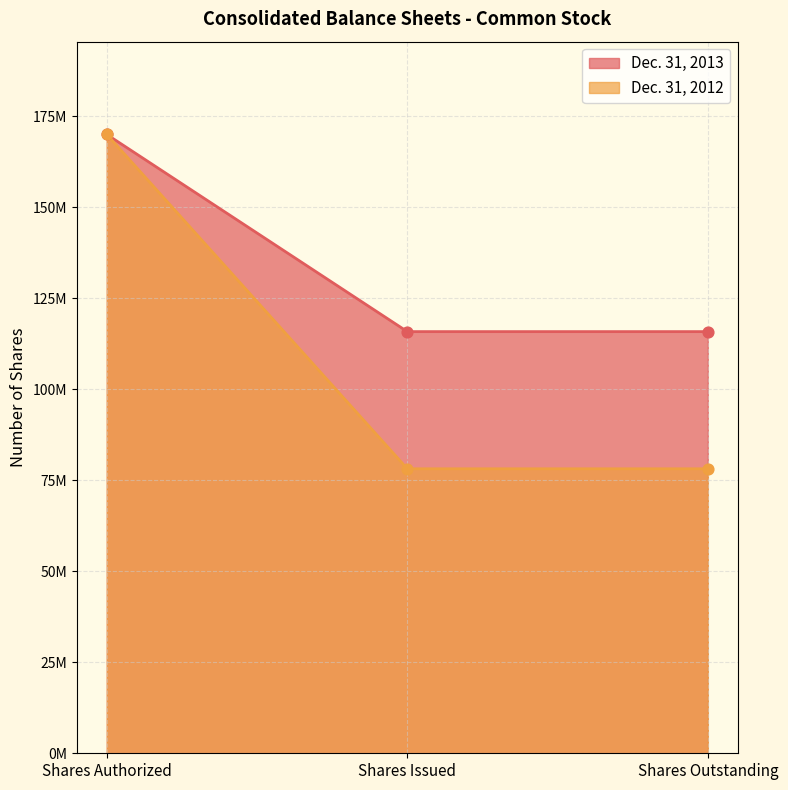

At which category is the sum across all series the highest?

Shares Authorized